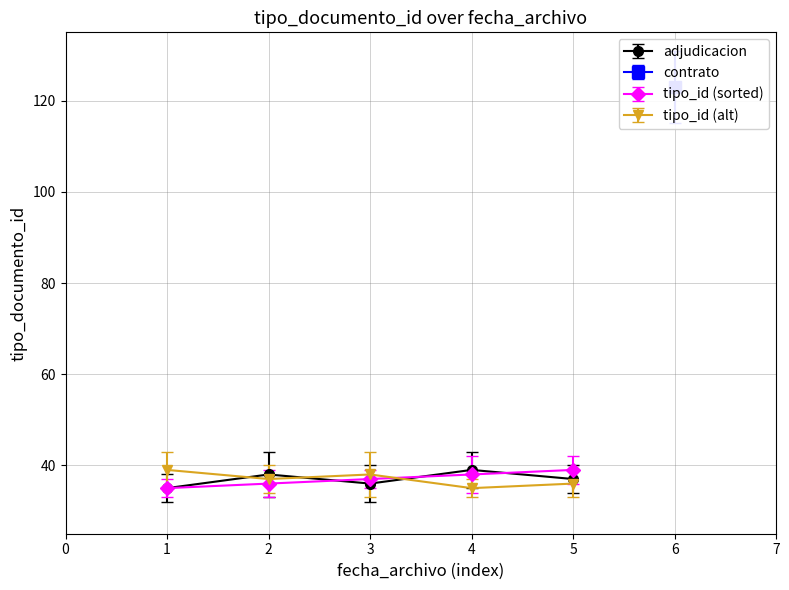

Is this an area chart (filled region under the line)?

No